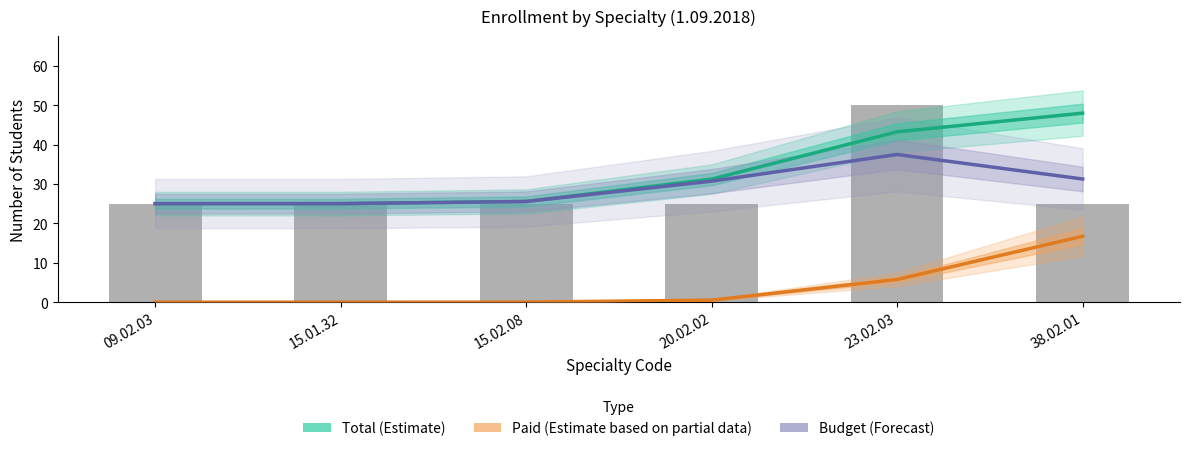

What is the label of the 4th bar from the left?

20.02.02